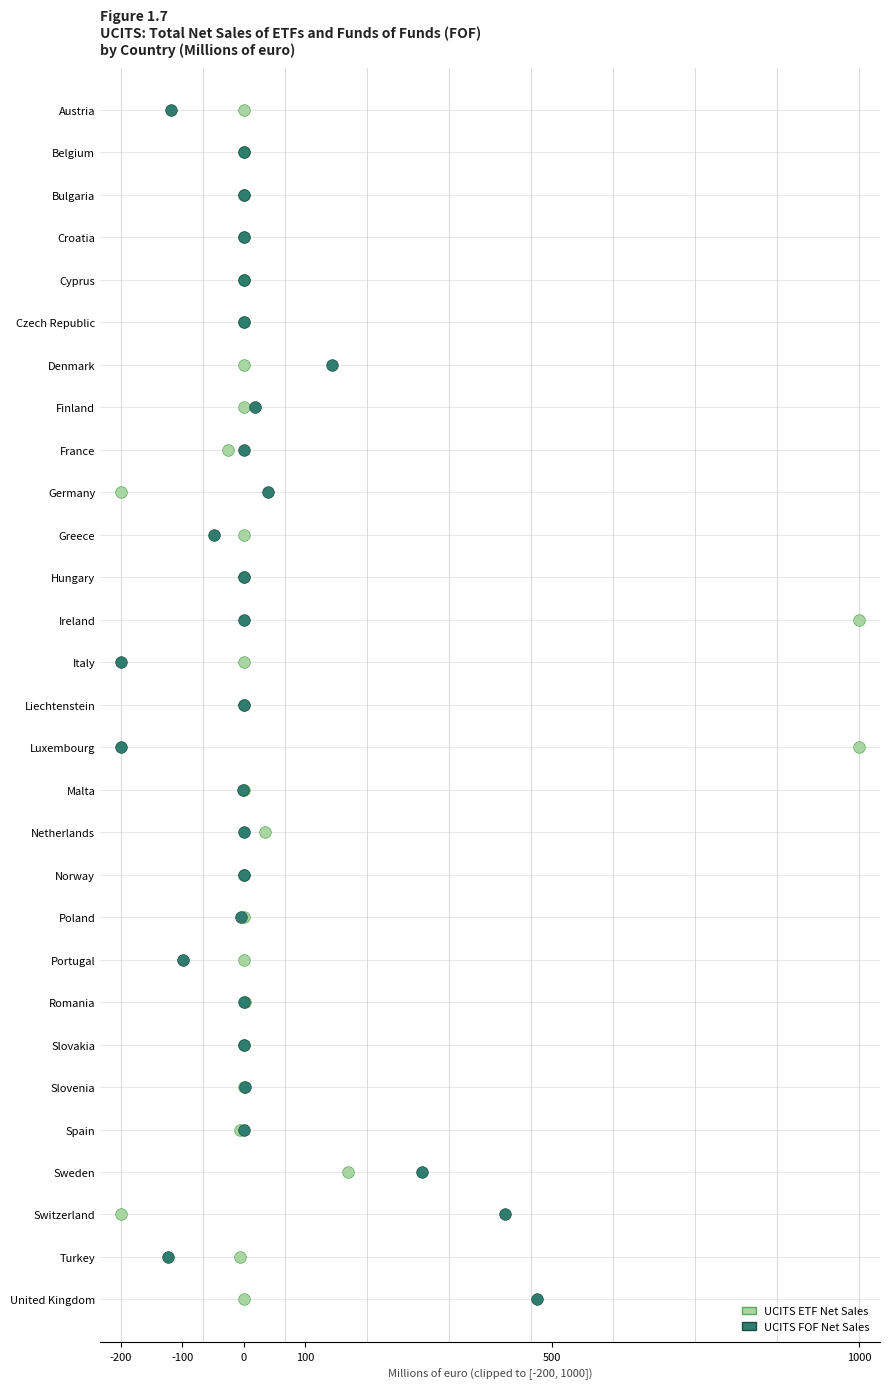

What are all the series names shown in the legend?

UCITS ETF Net Sales, UCITS FOF Net Sales